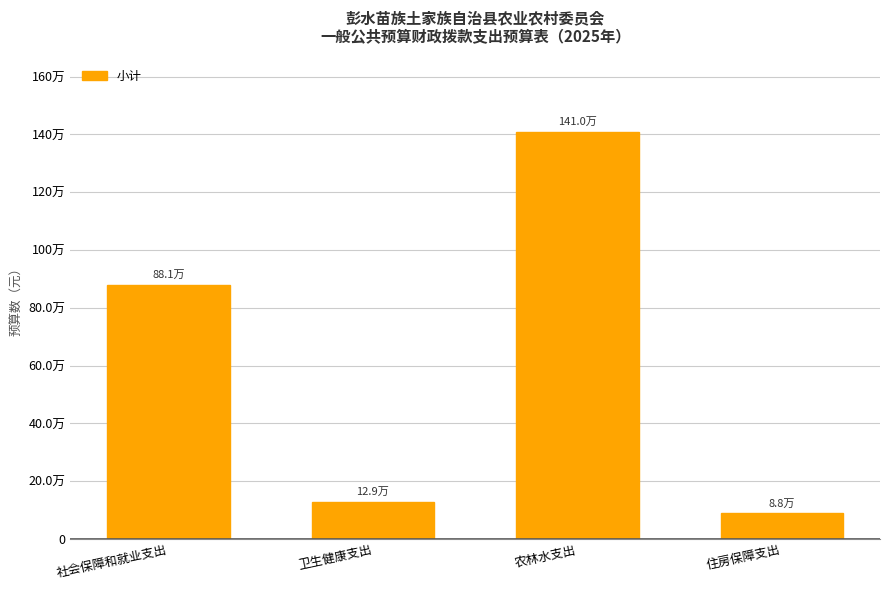

What position from the left is 住房保障支出?

4